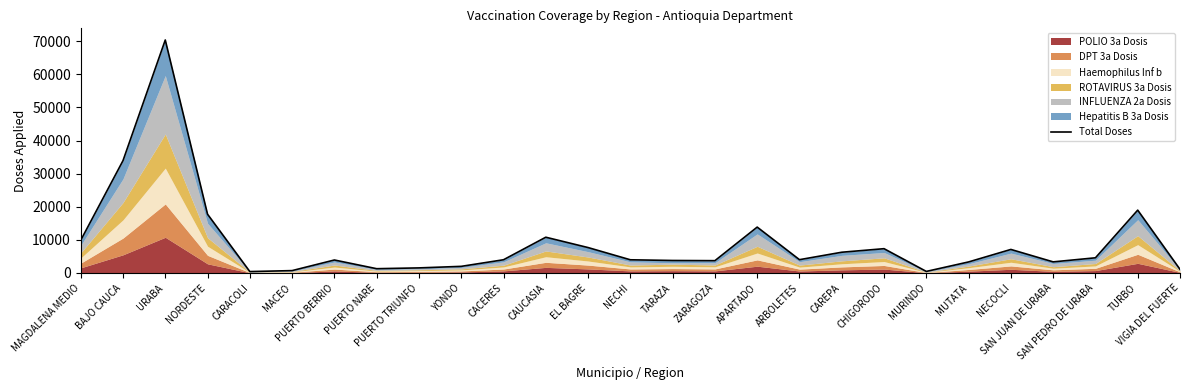

What position from the left is BAJO CAUCA?

2